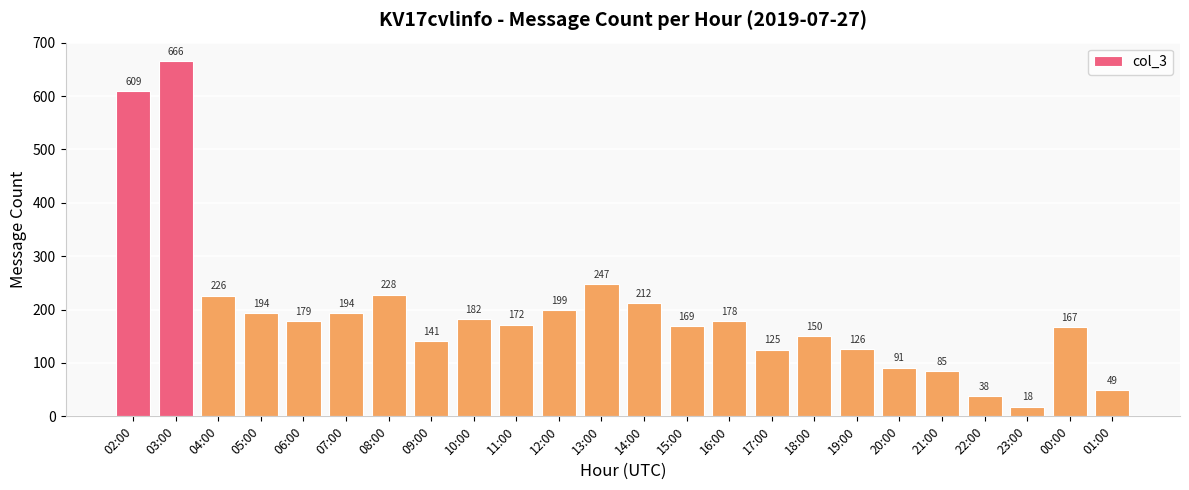

What is the smallest value displayed?

18